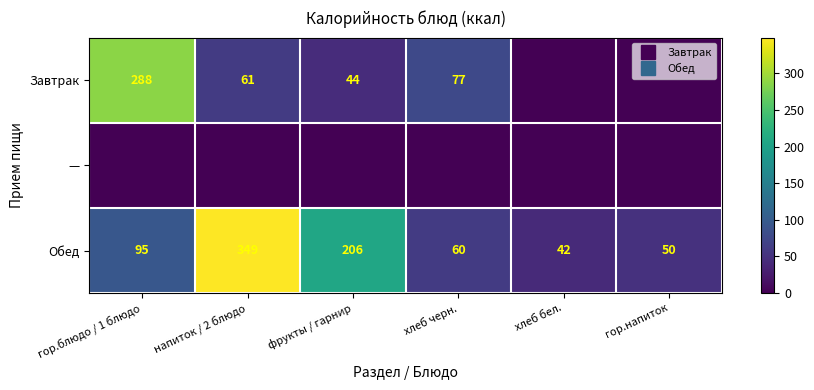

At how many categories does at least one series exceed 287?

2